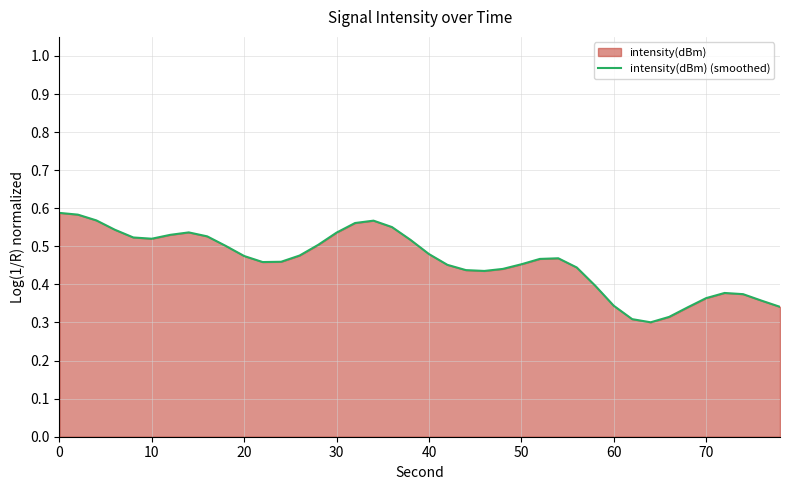

Does the chart display data point markers on the line(s)?

No